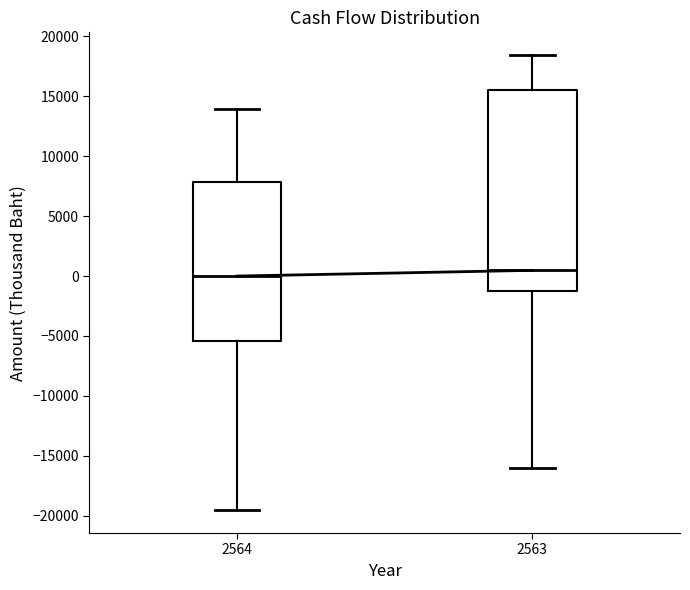

Reading left to right, read every box against the y-axis: the position of its median line, the range the box covers, and the ends of its whiskers. The values are not printed on the chart, so give them approximately, as read against the axis.

2564: median 0, box -5500 to 8000, whiskers -19500 to 14000
2563: median 500, box -1000 to 15500, whiskers -16000 to 18500